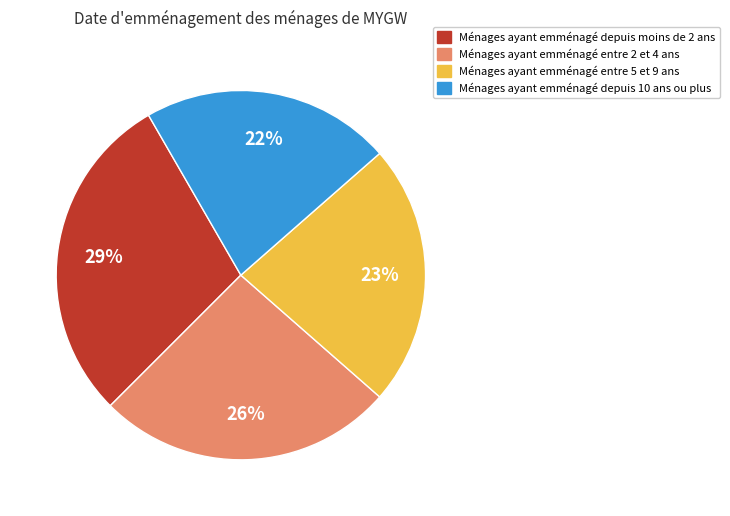

How many segments does this pie chart have?

4